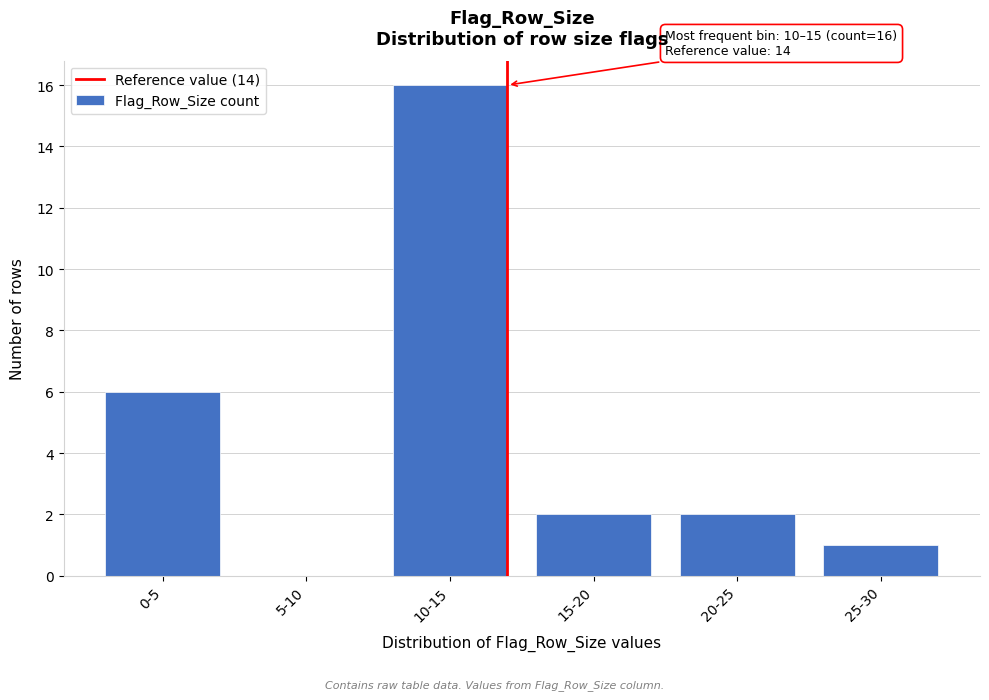

Reading left to right, transcribe all the data shown in this chart.

0-5=6	5-10=0	10-15=16	15-20=2	20-25=2	25-30=1